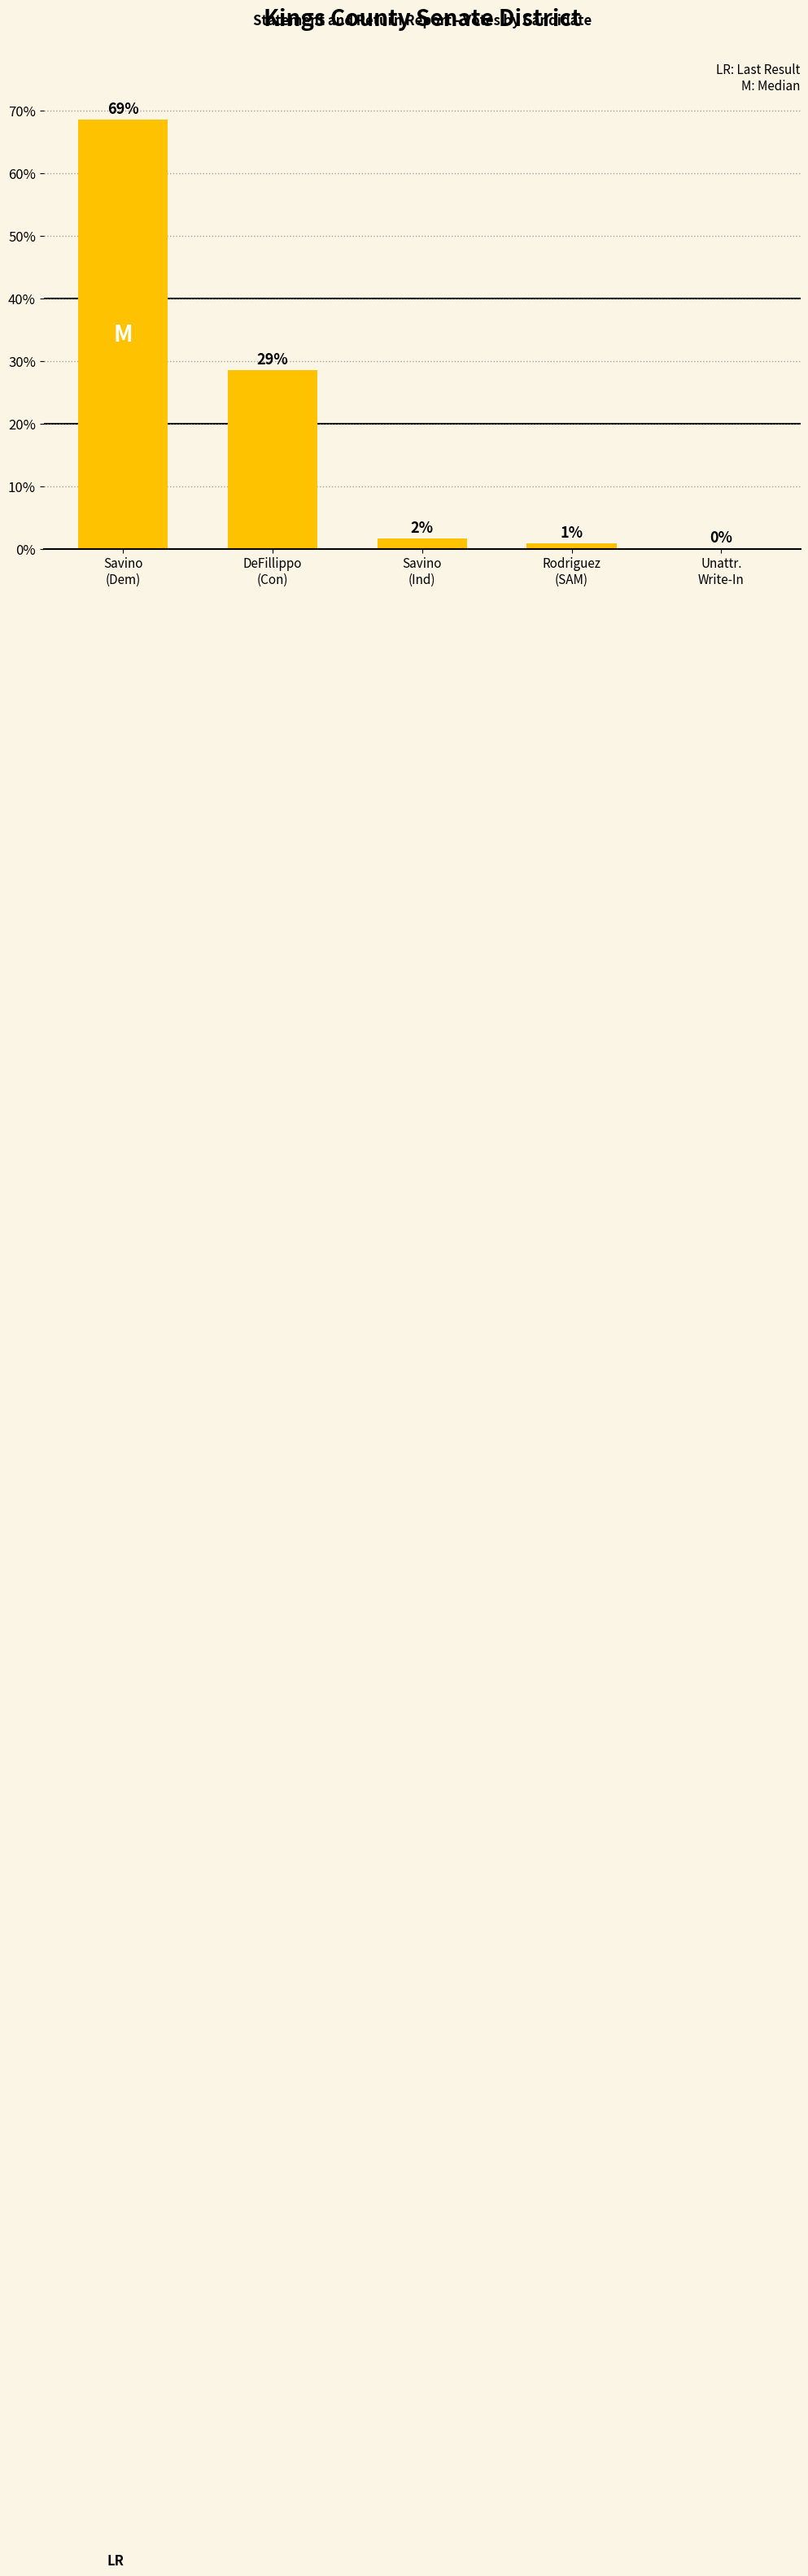

What is the difference between the values at DeFillippo
(Con) and Rodriguez
(SAM)?

27.6